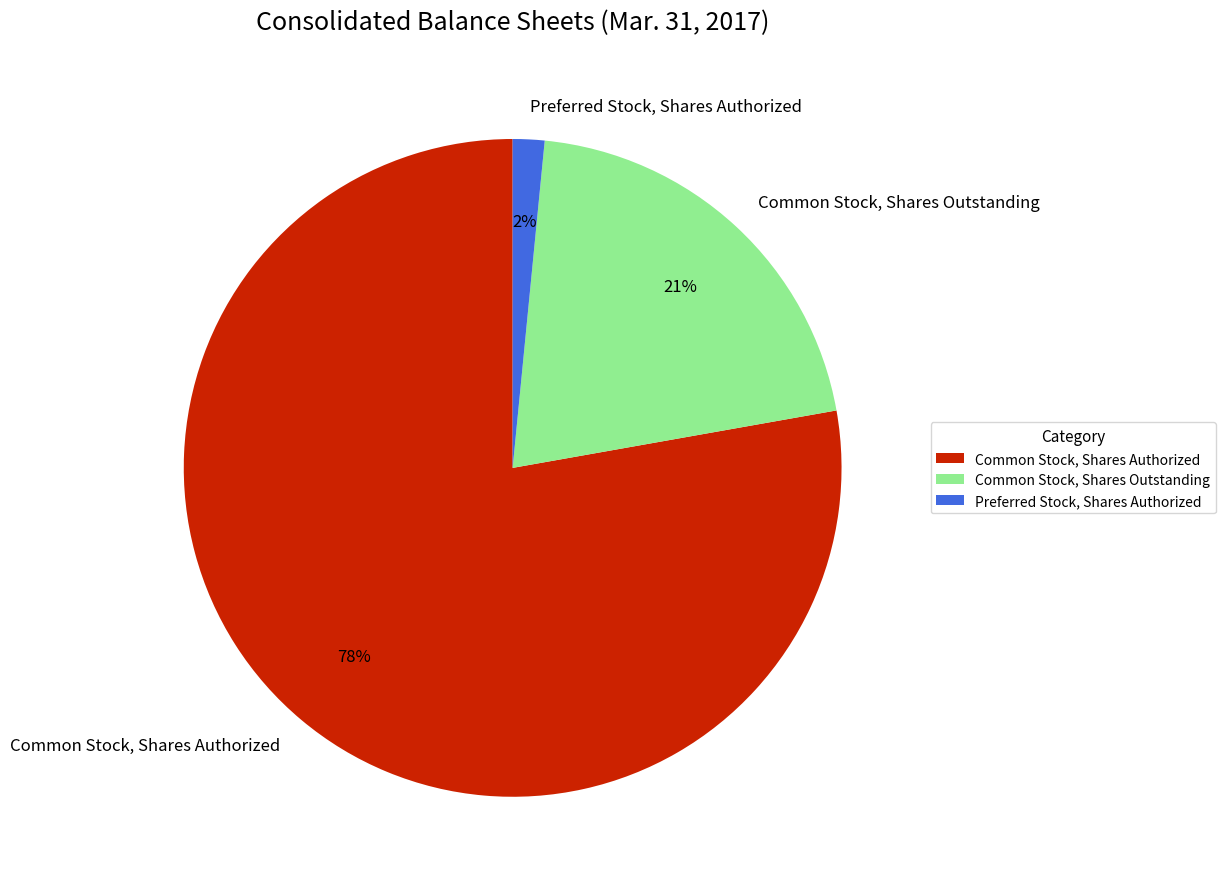

Does any single category account for the majority?

Yes